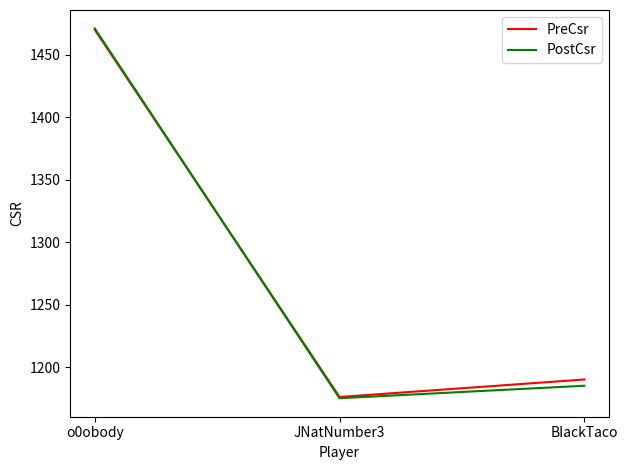

The value of PostCsr at o0obody is 1471. True or false?

True